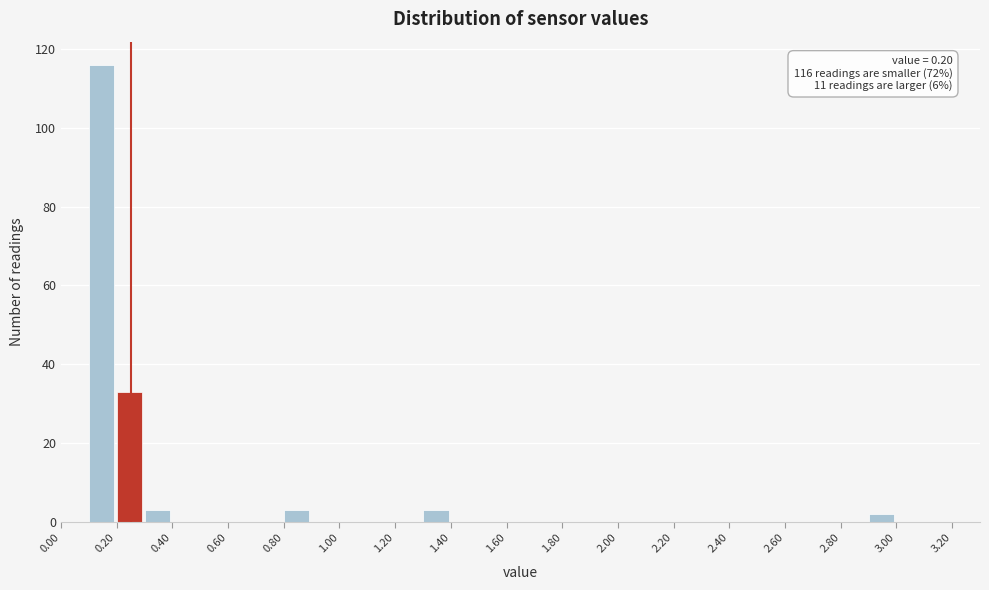

Over which range of the x-axis is the bar tallest?

0.1 to 0.2